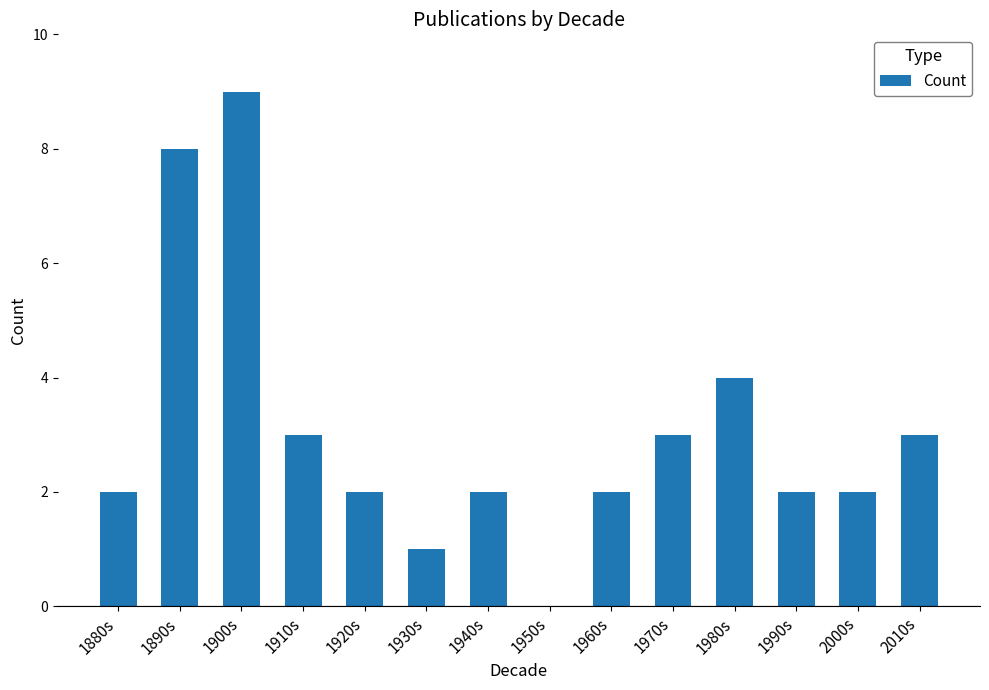

True or false: the data shows 4 at 1980s.

True